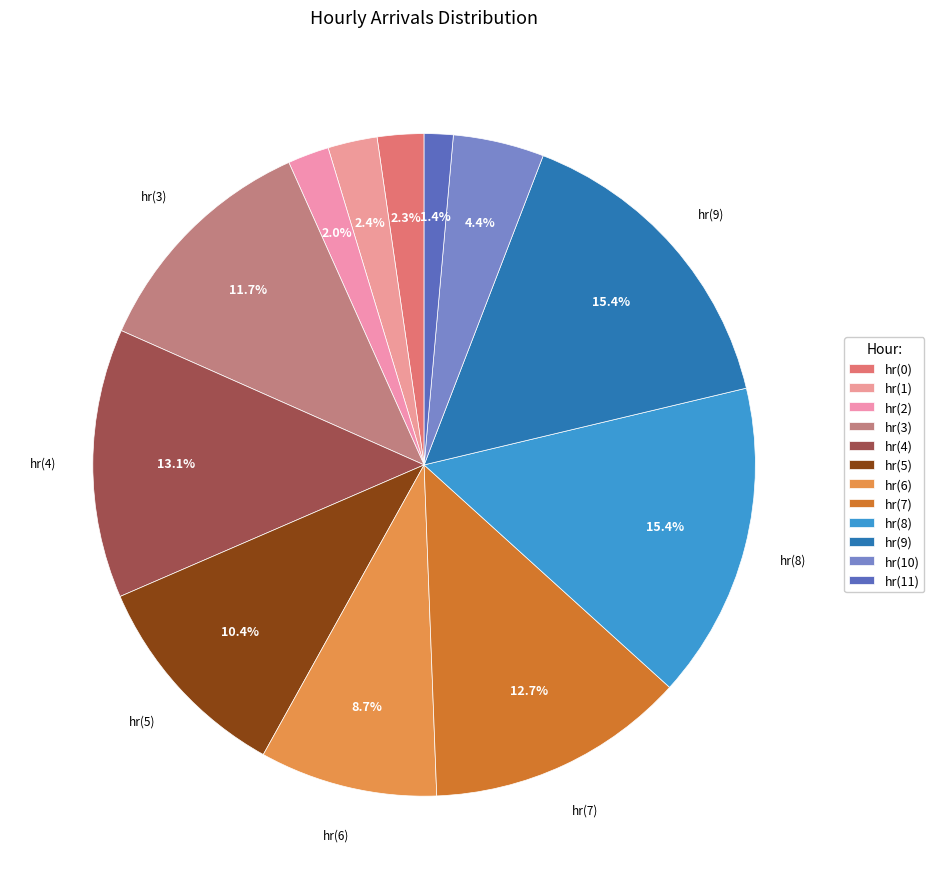

What is the ratio of the value at hr(0) to the value at hr(11)?

1.6